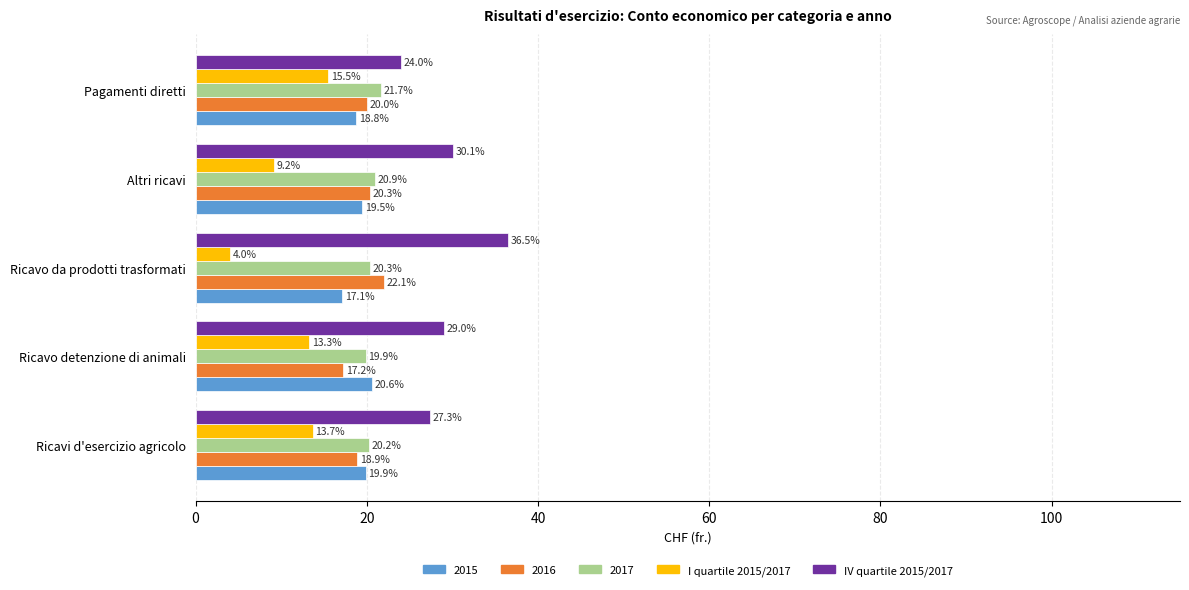

The IV quartile 2015/2017 series shows 24.0 at Pagamenti diretti. True or false?

True